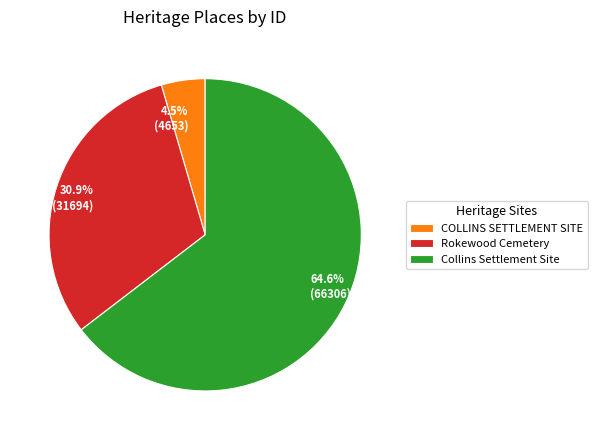

How many segments does this pie chart have?

3